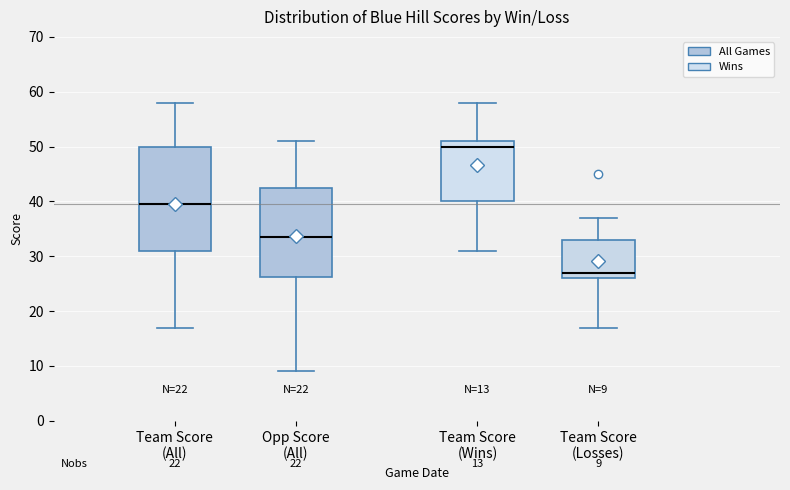

Which box is the tallest, from its lower edge to its upper edge?

Team Score (All)